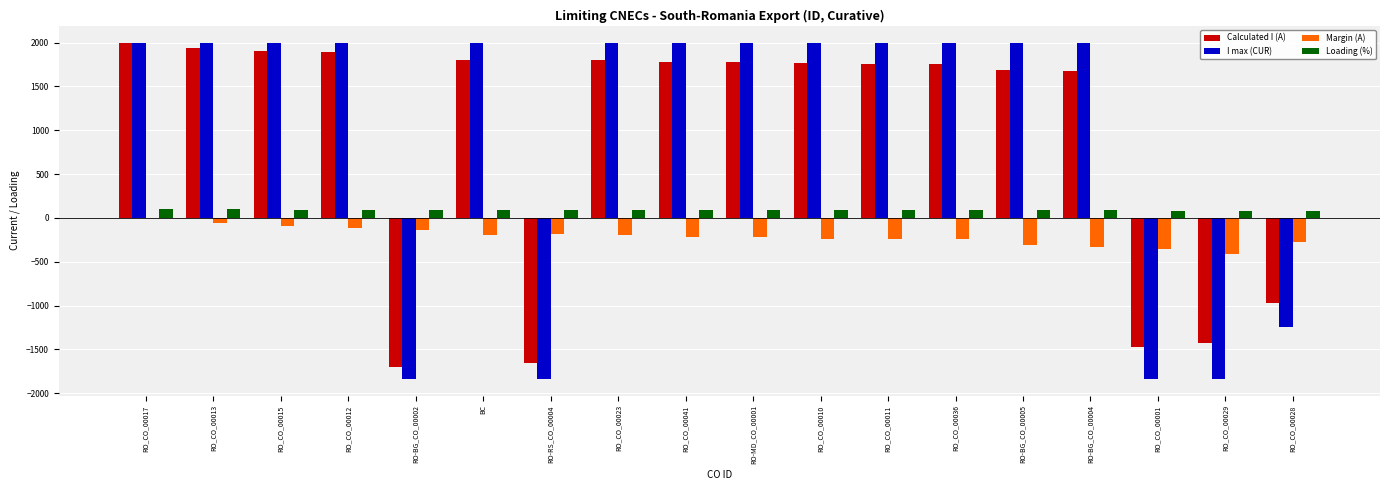

Where is Calculated I (A) nearest to the value 150?

RO_CO_00028